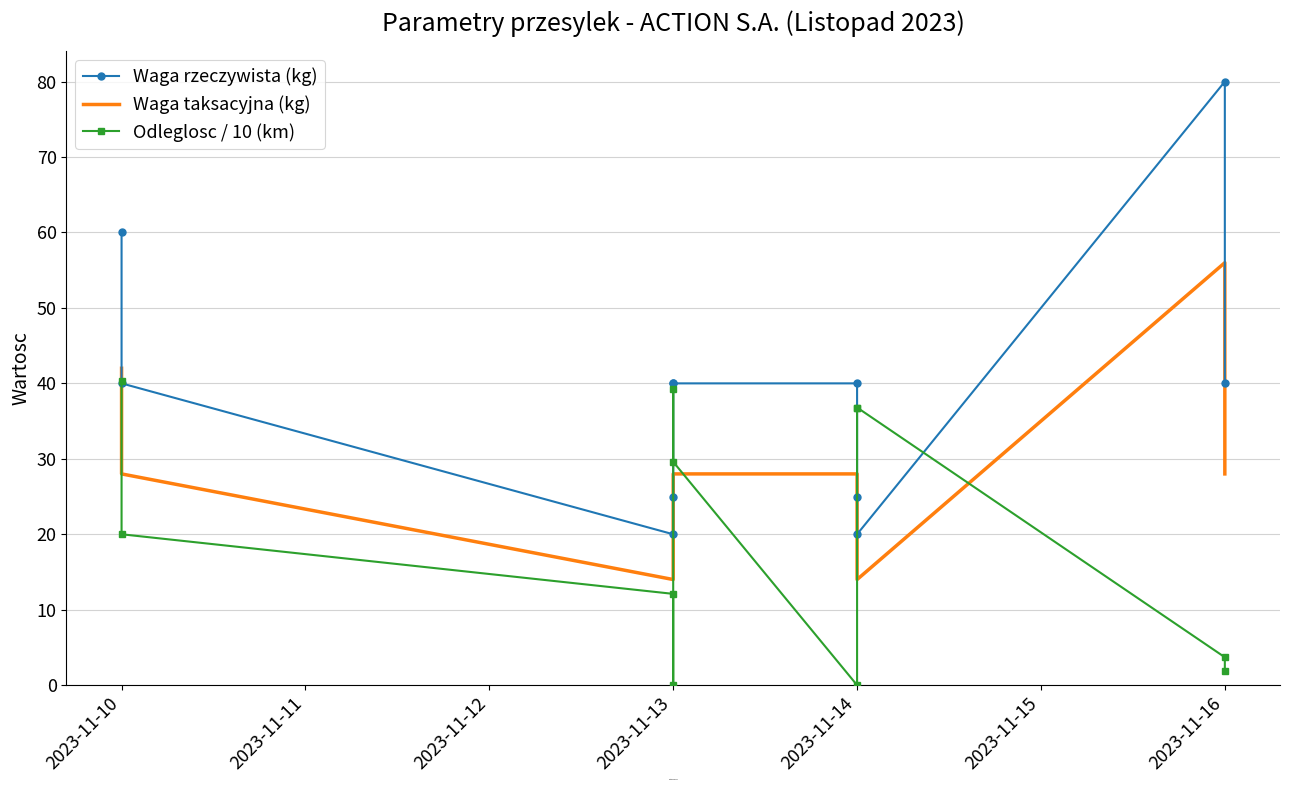

Which series has the largest range (max minus min)?

Waga rzeczywista (kg)